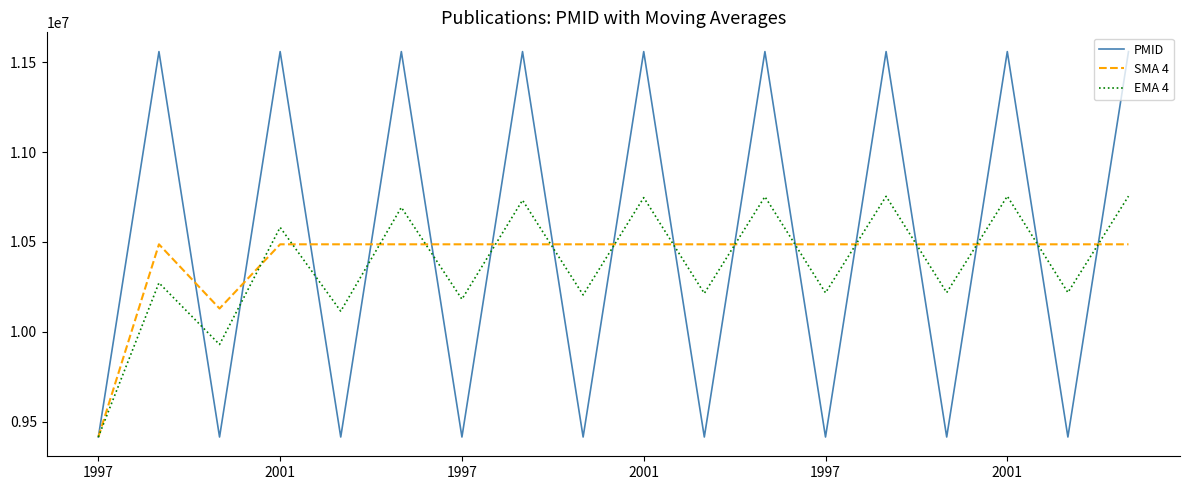

Which series has the widest spread of values?

PMID